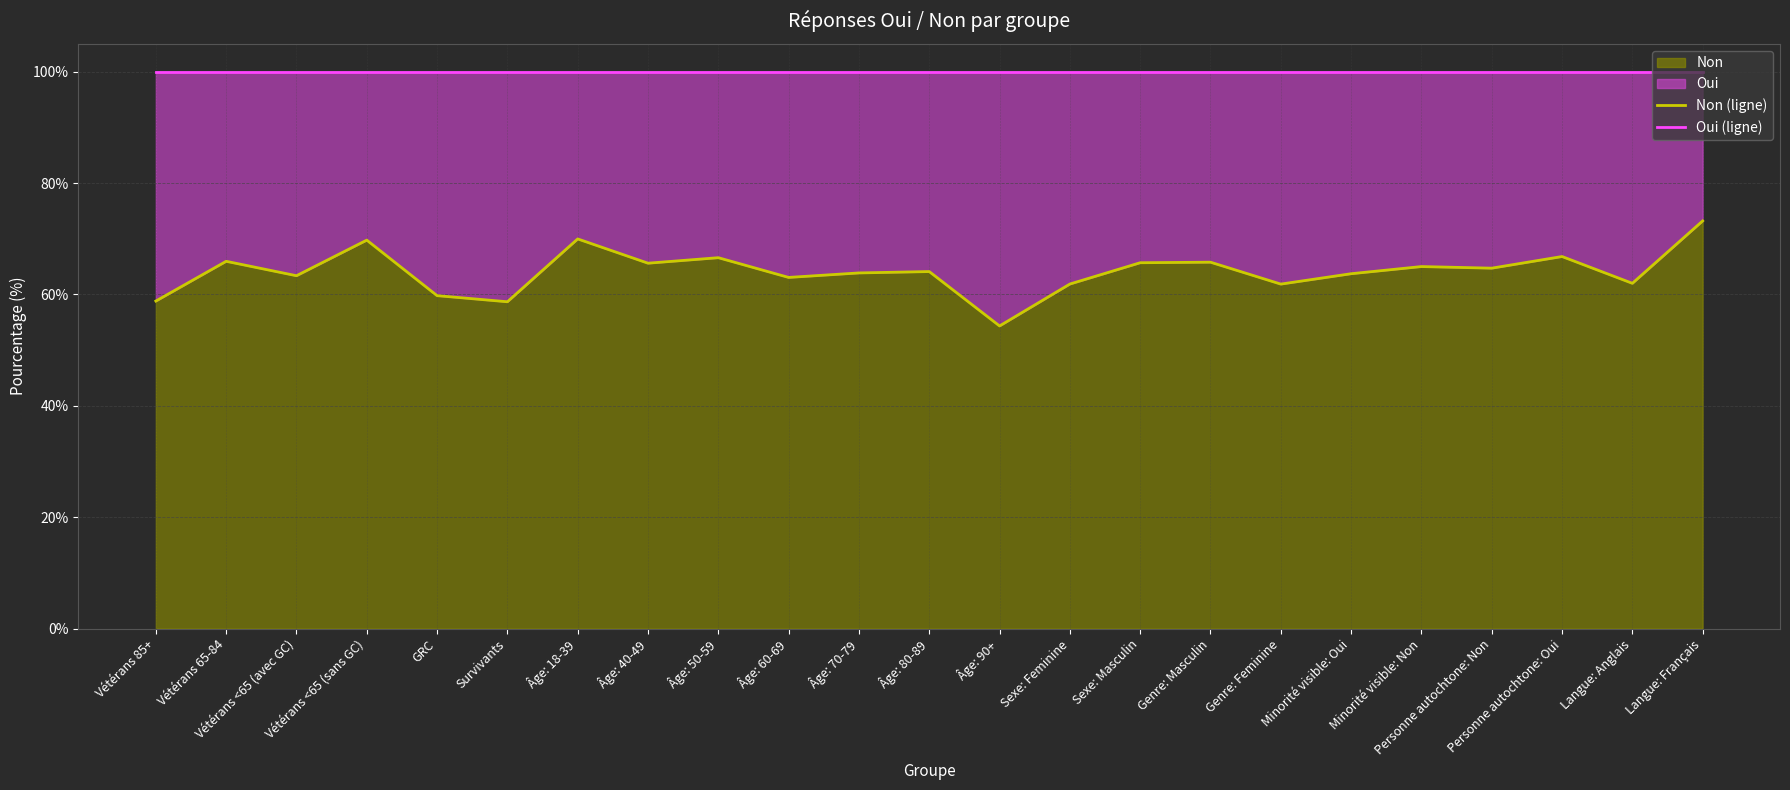

True or false: Oui (ligne) has a value of 39.3 at Survivants.

False